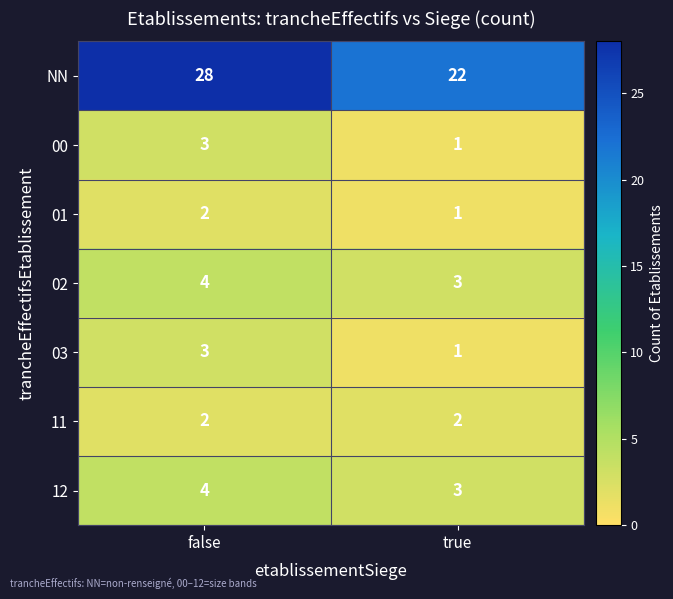

How many series are shown in this chart?

7